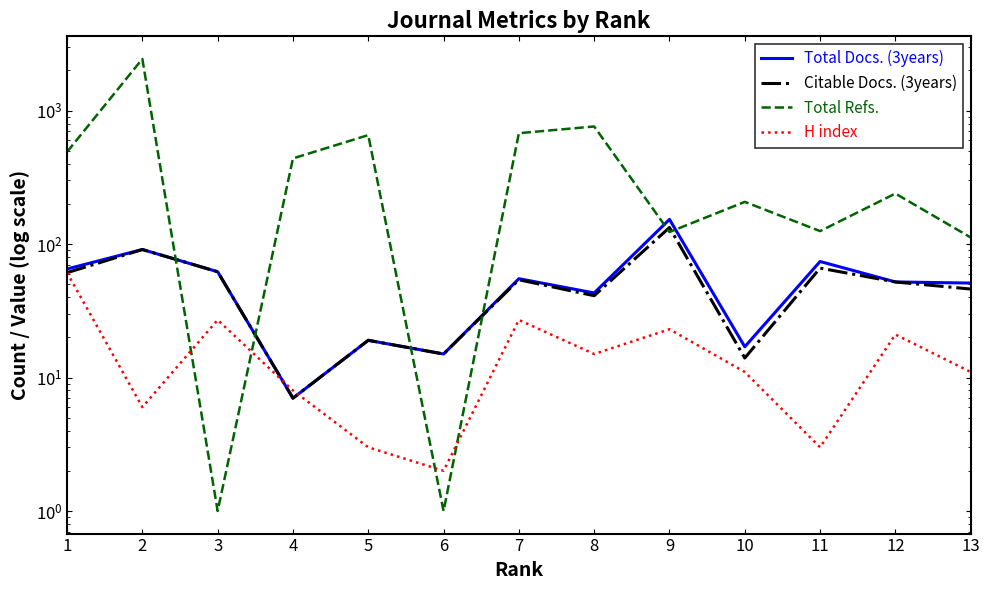

What is the average value of the Citable Docs. (3years) series?

51